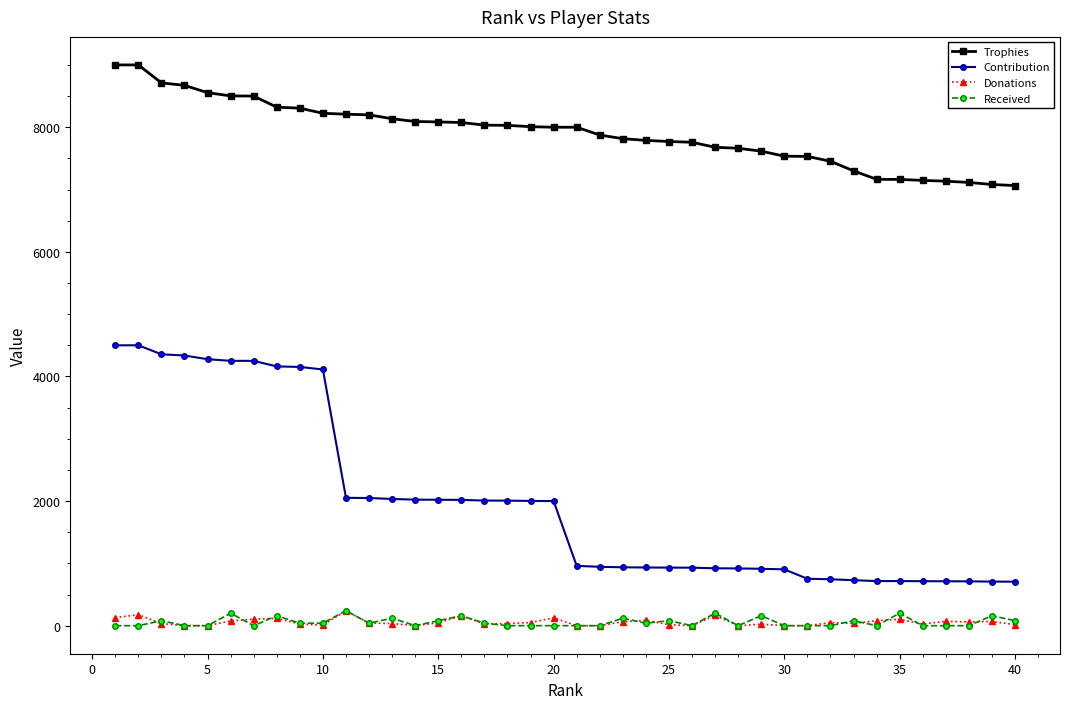

What is the highest value of the Donations series?

238